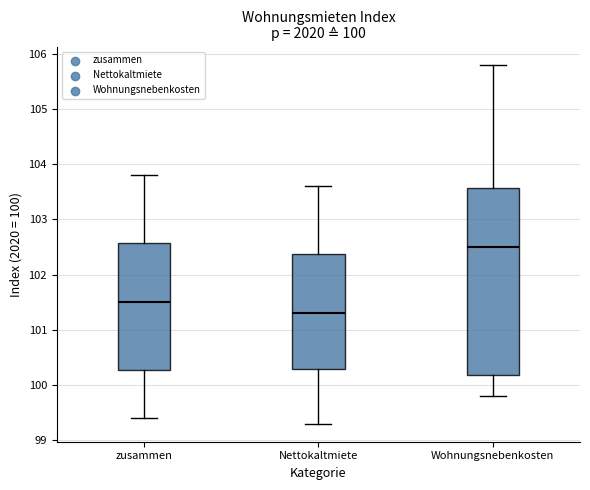

Which box has the highest median line?

Wohnungsnebenkosten